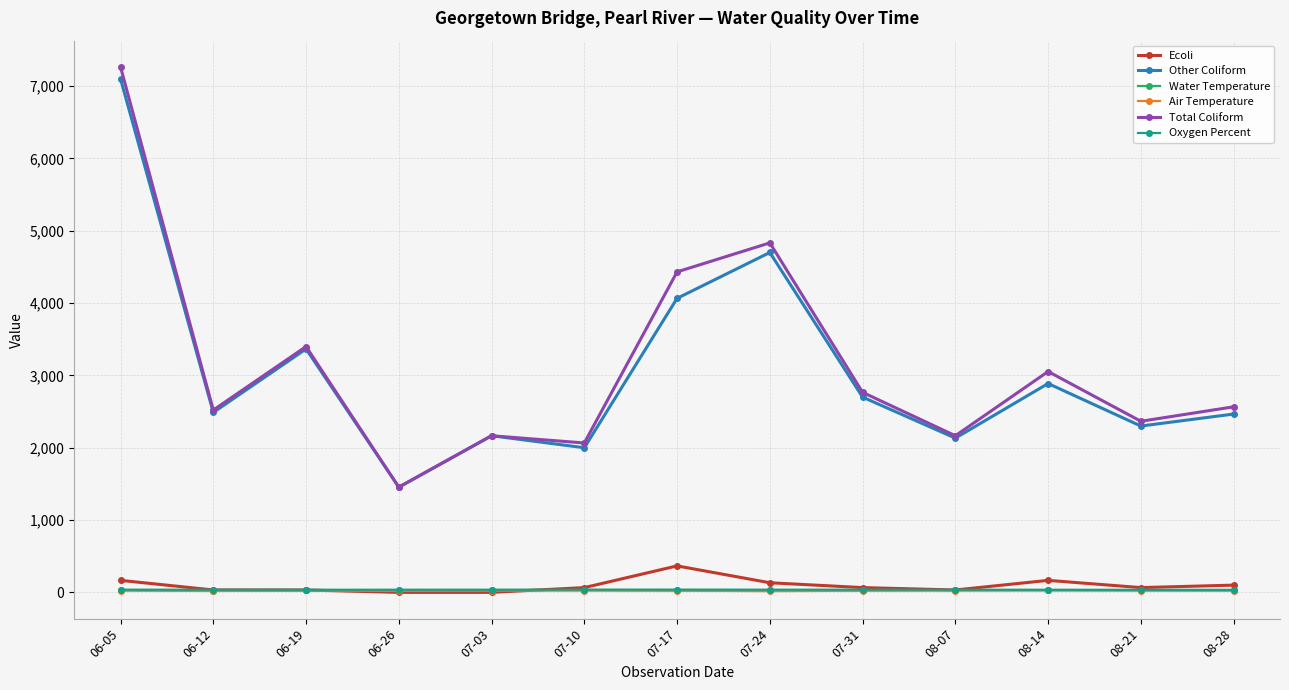

Where is Other Coliform nearest to the value 4277?

07-17